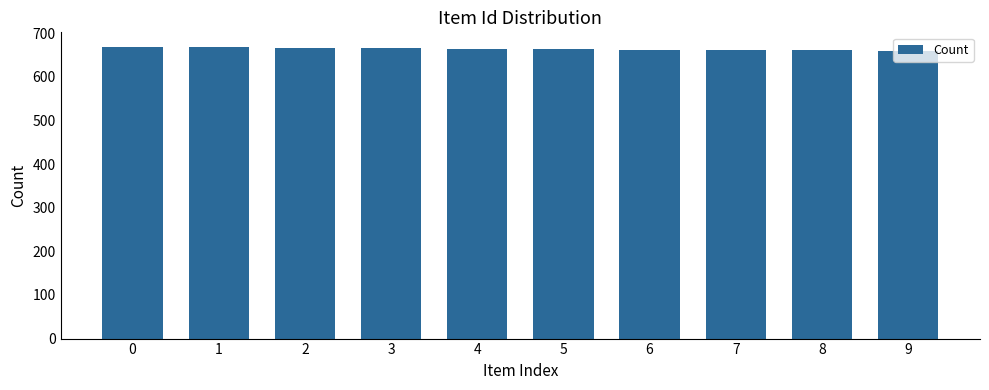

What is the value of the 9th bar from the left?

661